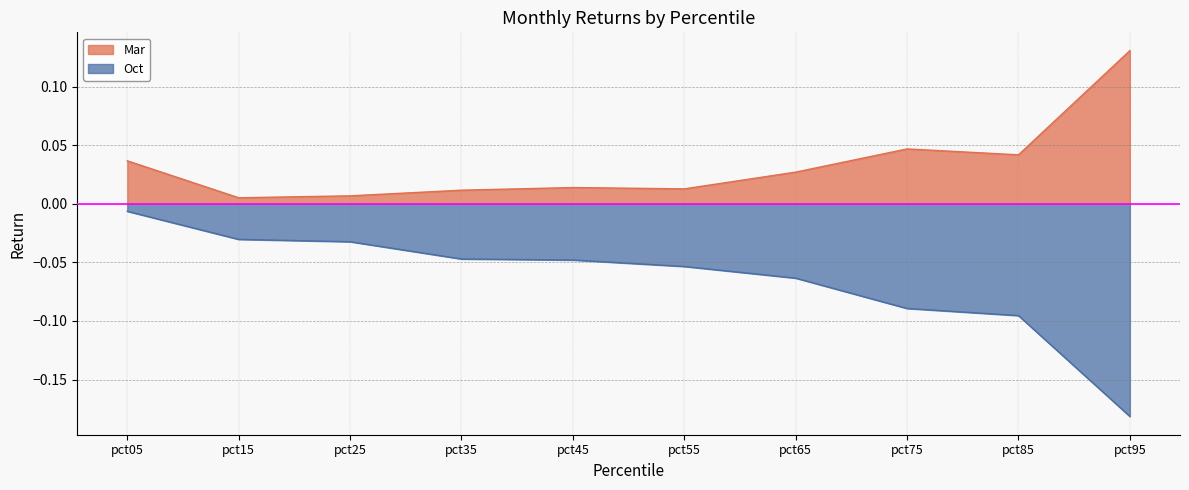

List the series in order of their overall mean, lowest first.

Oct, Mar